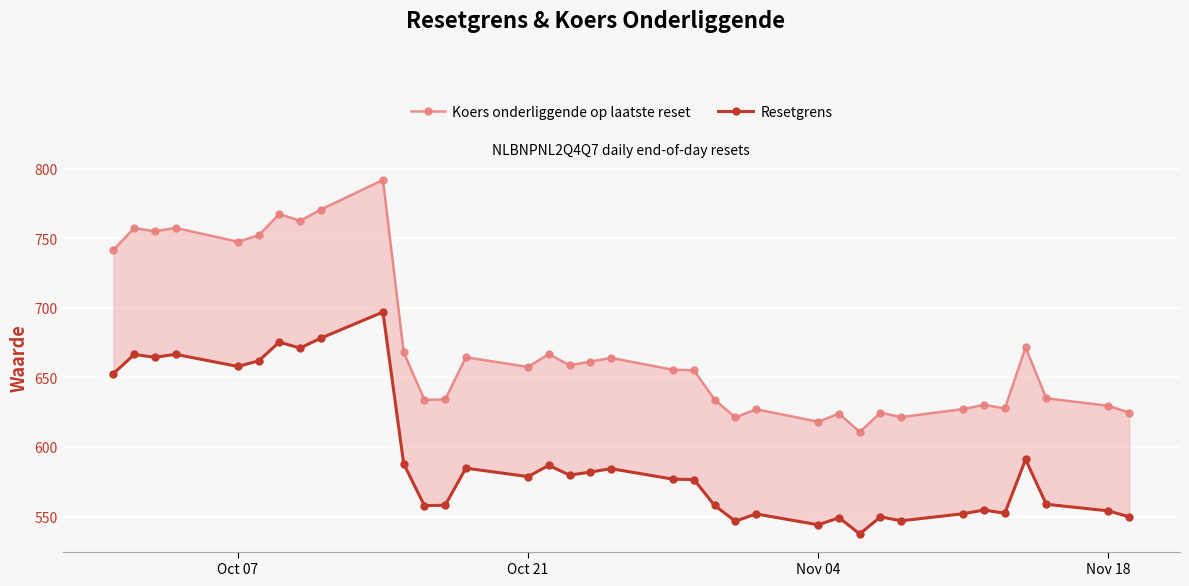

How many data points in Koers onderliggende op laatste reset are less than 657?

18